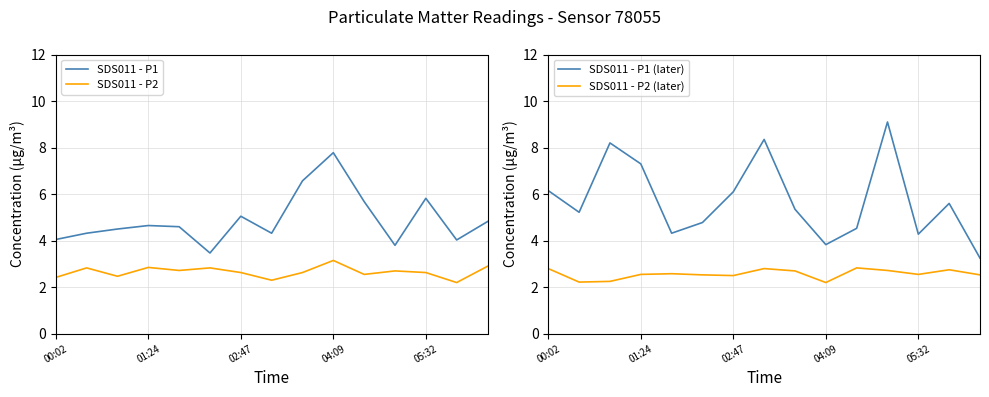

In SDS011 - P2, how many points are higher than both neighbors (excluding endpoints)?

5